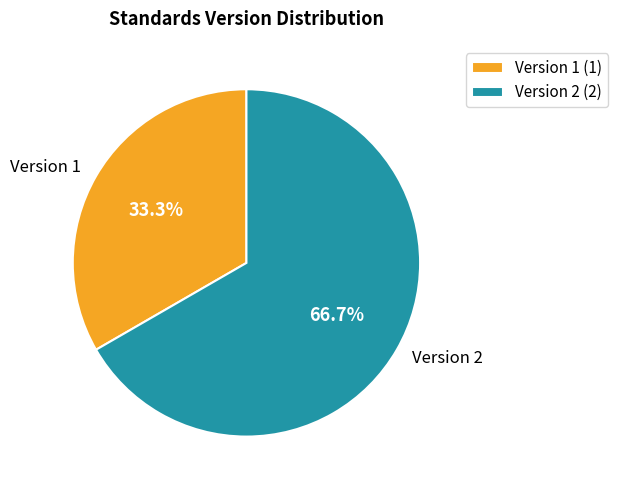

What percentage do Version 1 and Version 2 together represent?

100.0%